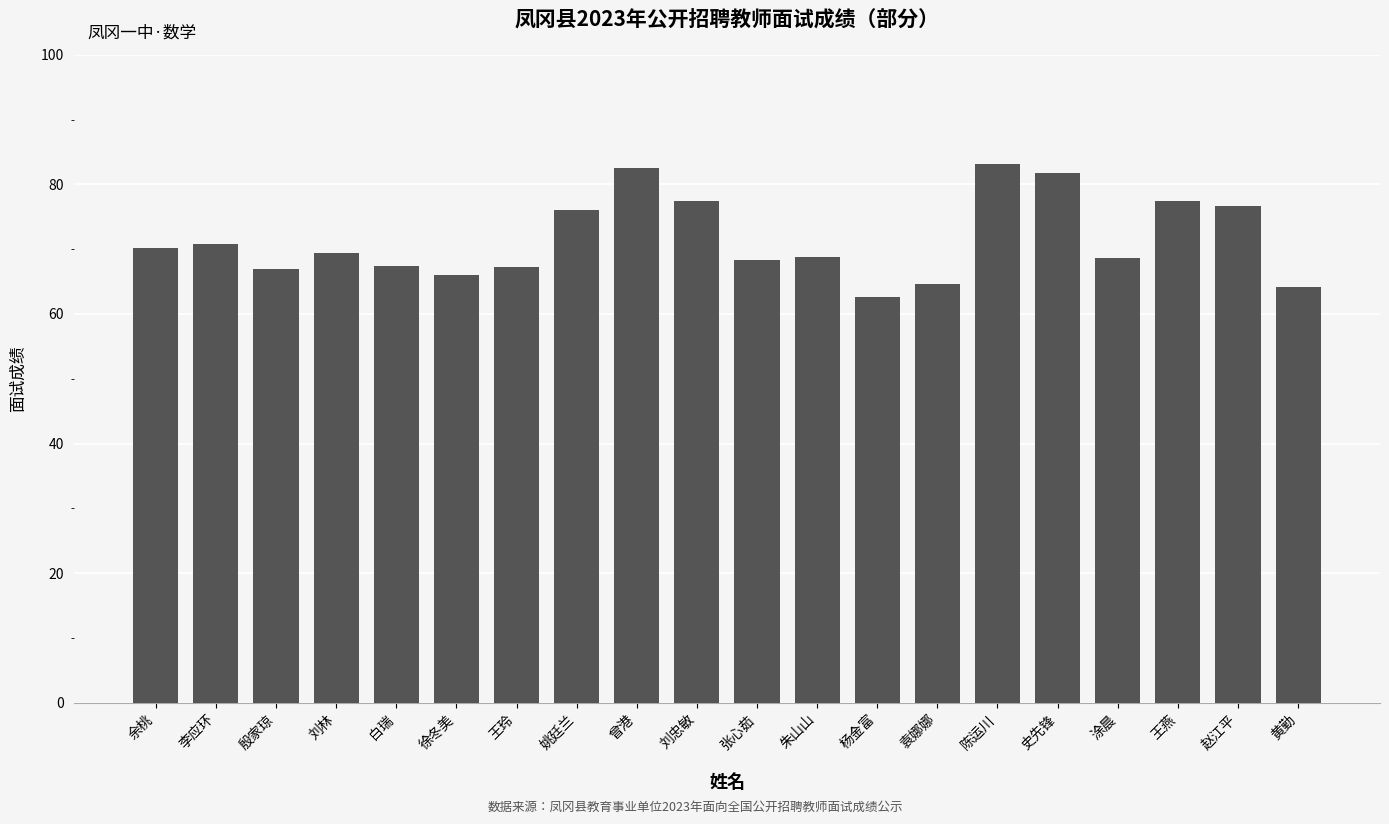

What is the average value?

71.5